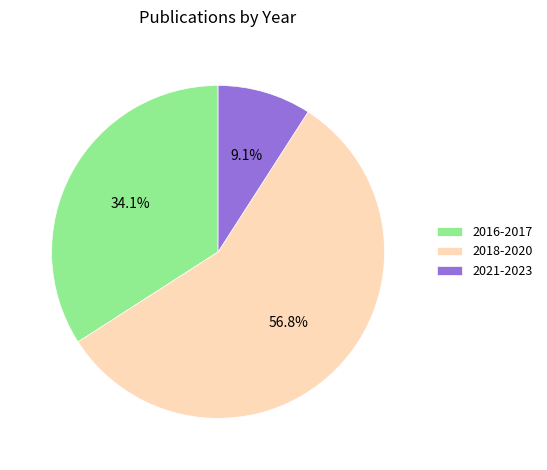

What is the ratio of the value at 2021-2023 to the value at 2016-2017?

0.3